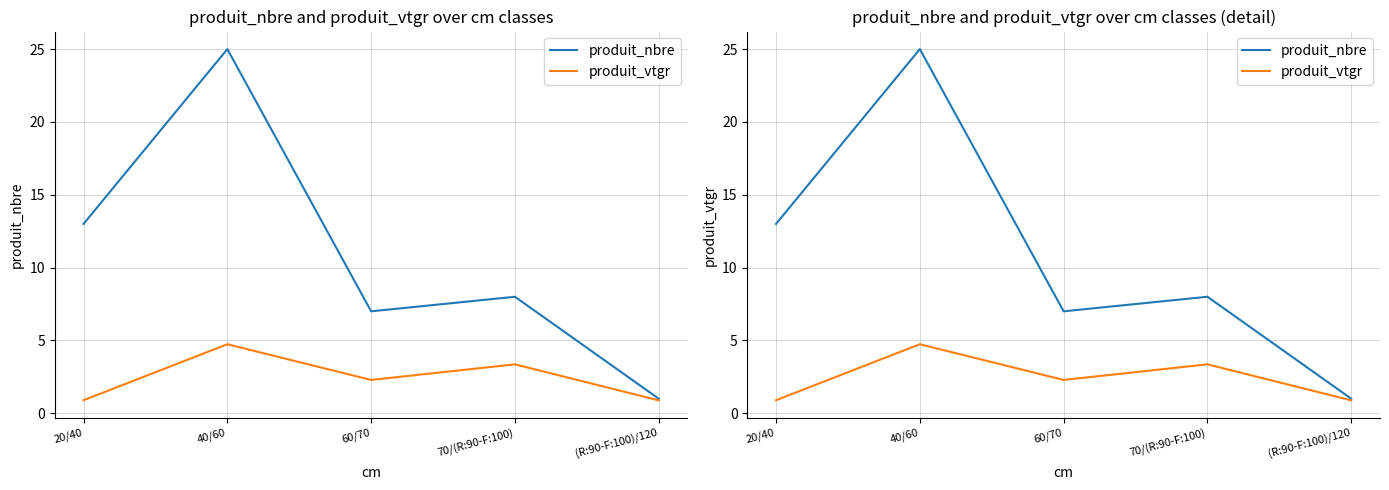

Rank the series by their average value, from highest to lowest.

produit_nbre, produit_vtgr